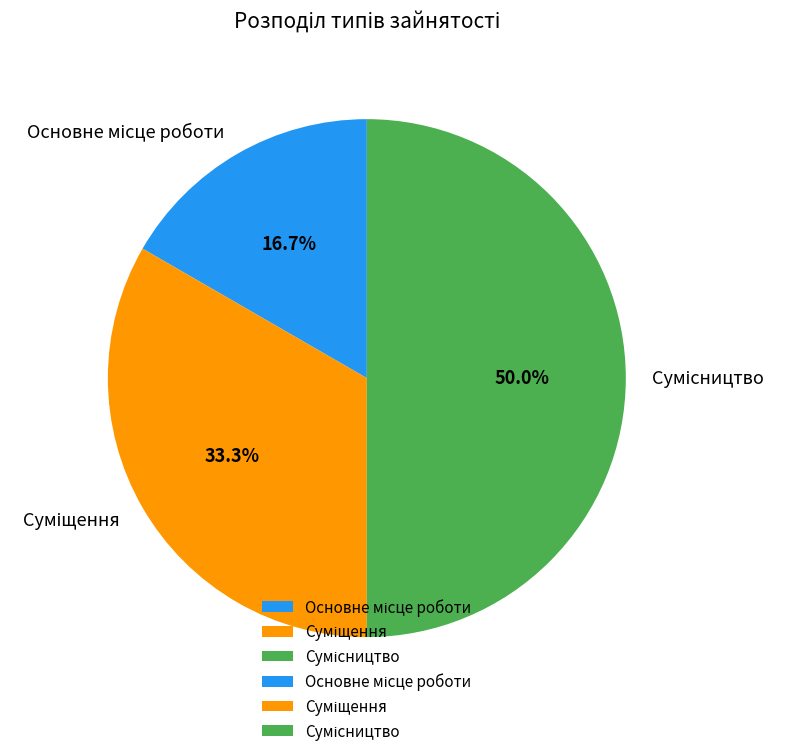

Count the number of slices in the pie.

3